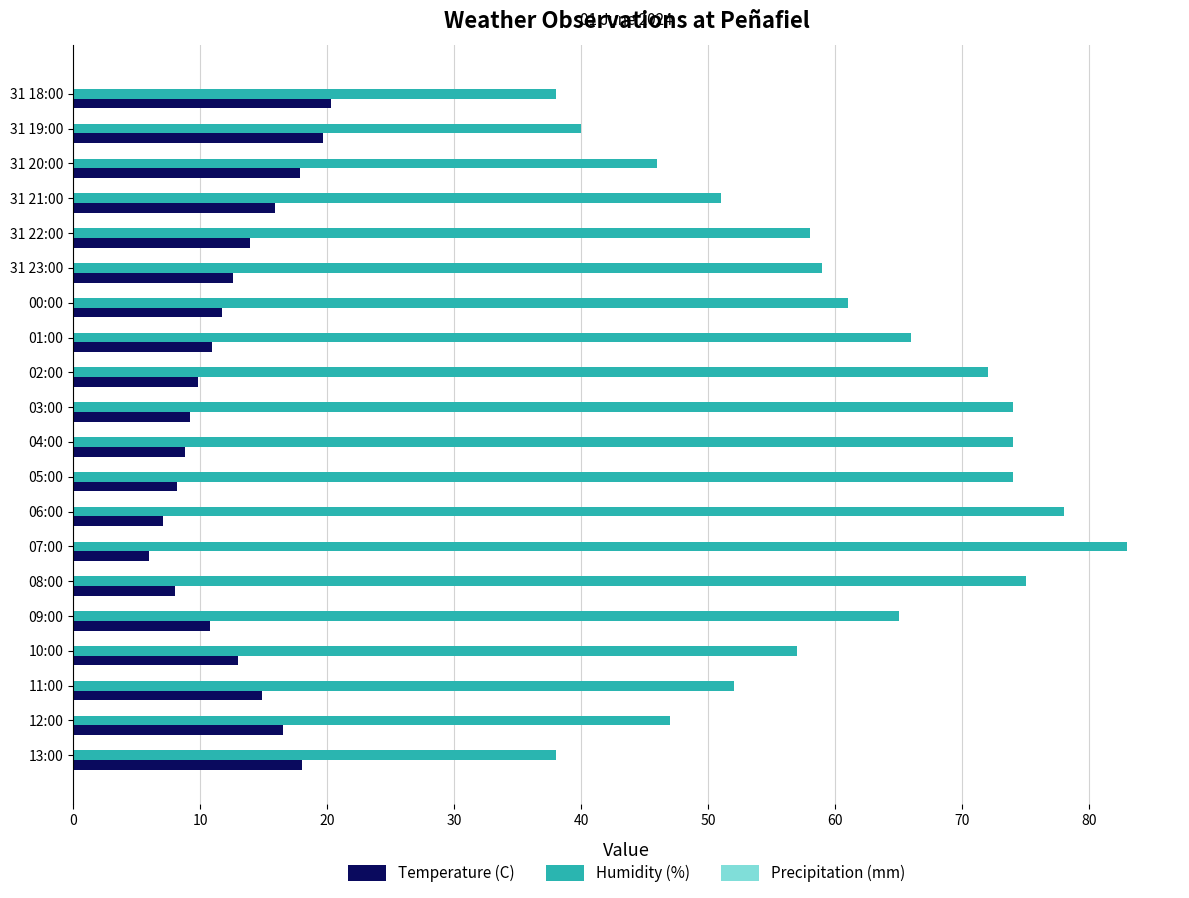

Read the Temperature (C) value at 04:00.

8.8